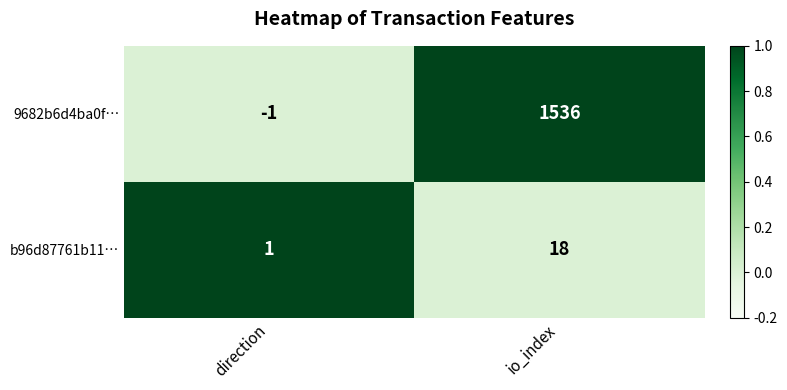

Rank the series by their maximum value, from highest to lowest.

9682b6d4ba0f…, b96d87761b11…